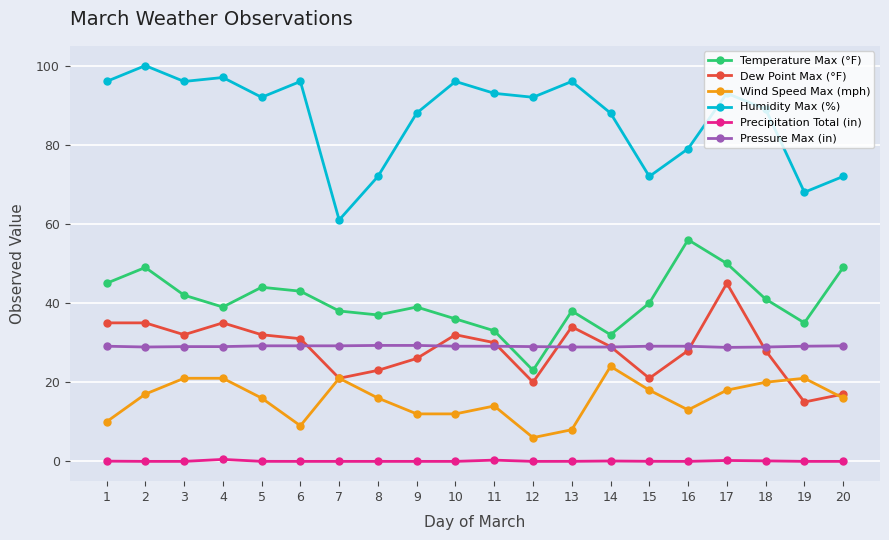

At how many categories does at least one series exceed 90?

11